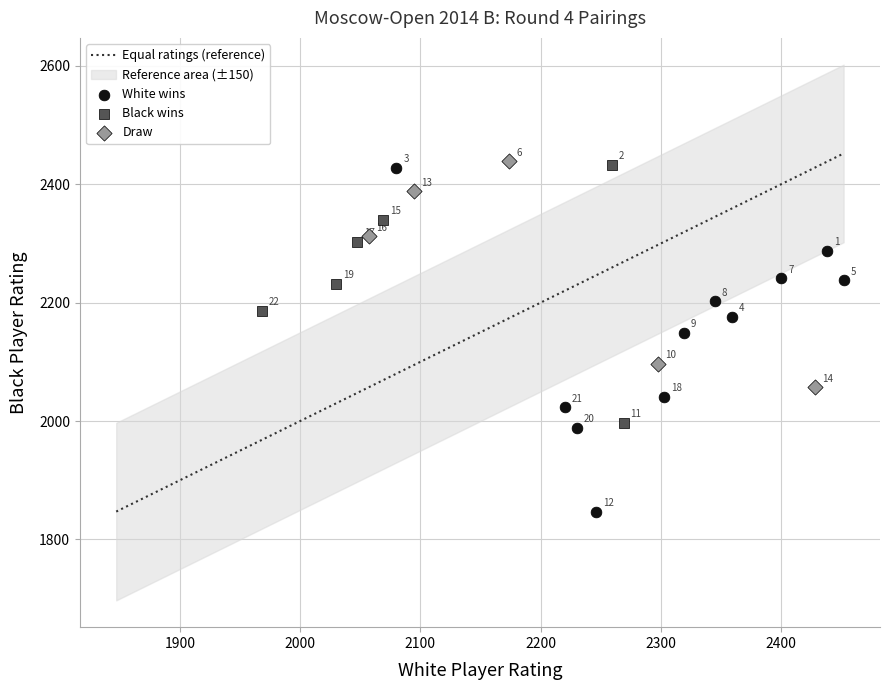

Which series reaches the minimum Y coordinate?

White wins